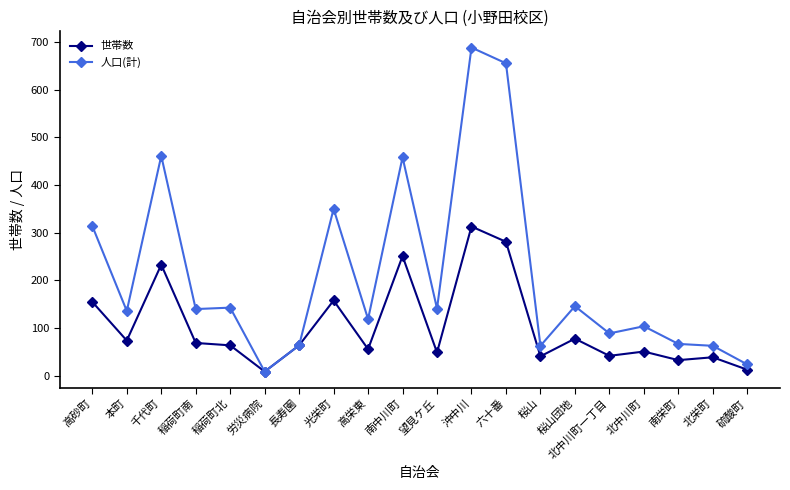

Where is the first local minimum for 人口(計)?

本町